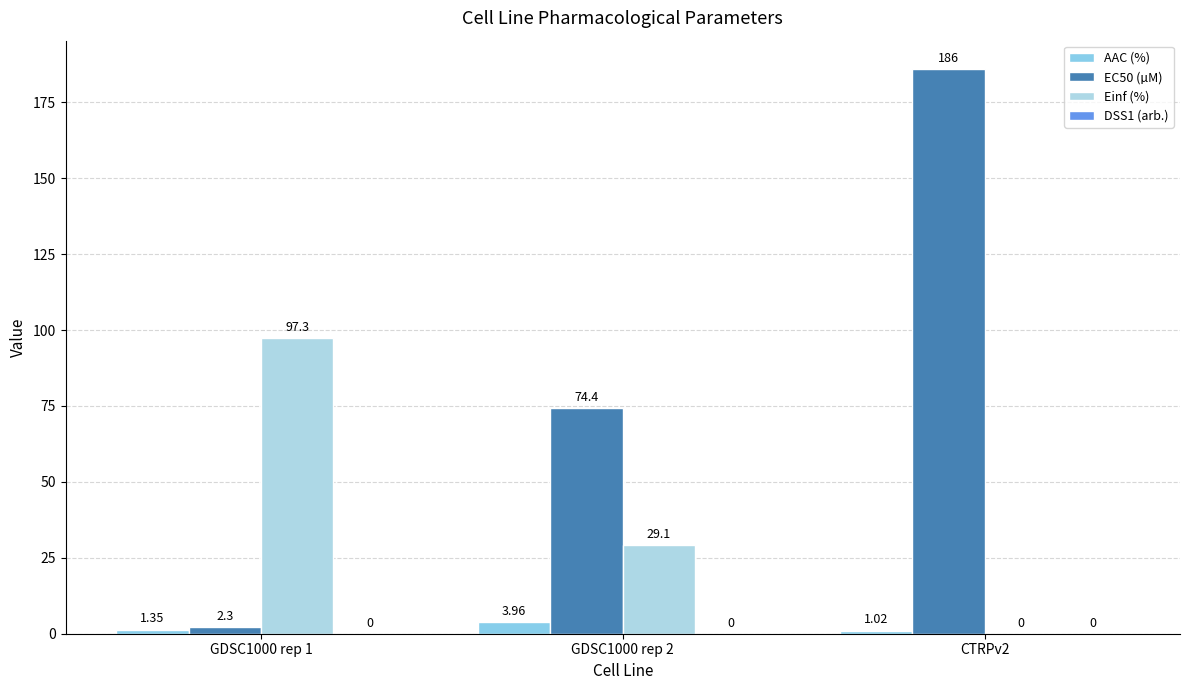

Reading right to left, what are all the values shown in this chart?

AAC (%): 1.0	4.0	1.4
EC50 (µM): 186.0	74.4	2.3
Einf (%): 0.0	29.1	97.3
DSS1 (arb.): 0.0	0.0	0.0